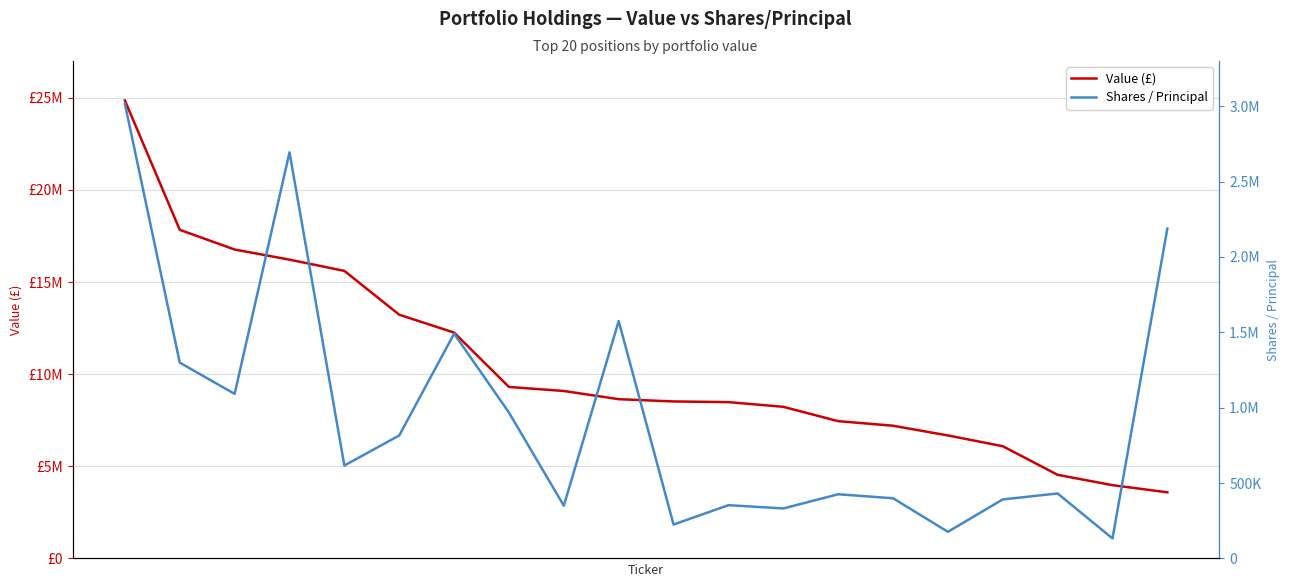

True or false: Shares / Principal has a value of 612134 at 2.

False